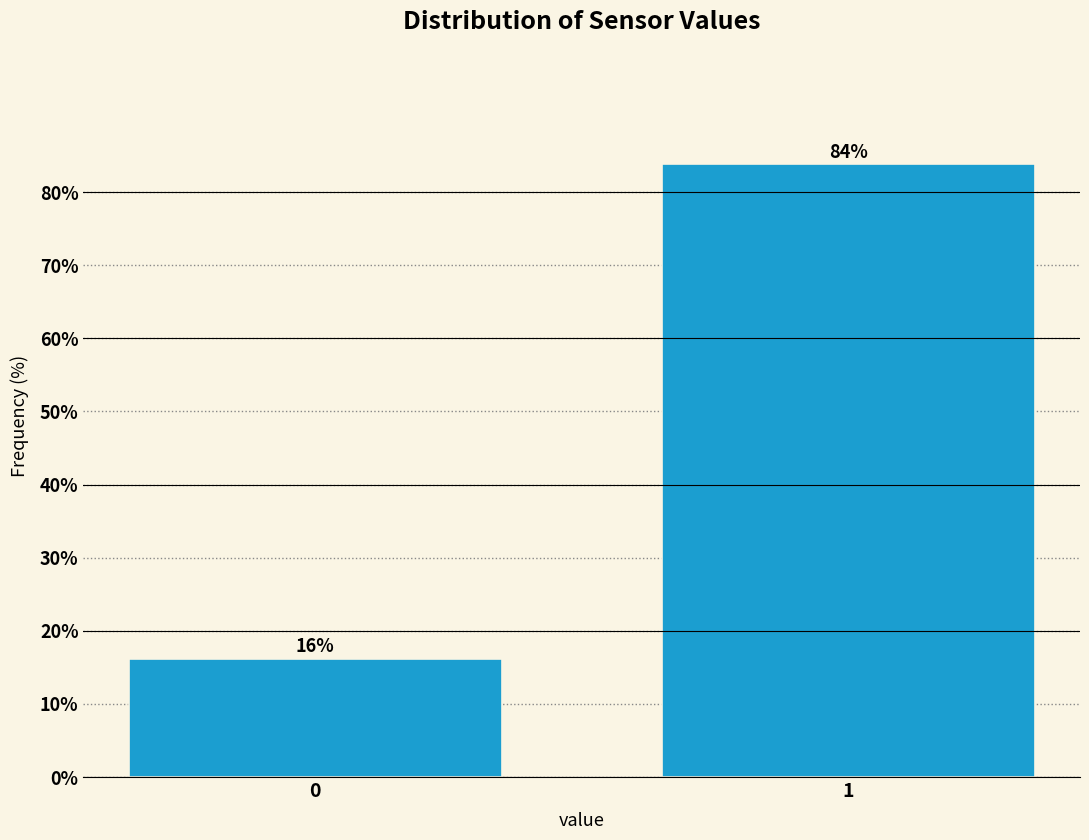

What is the average value?

50.0